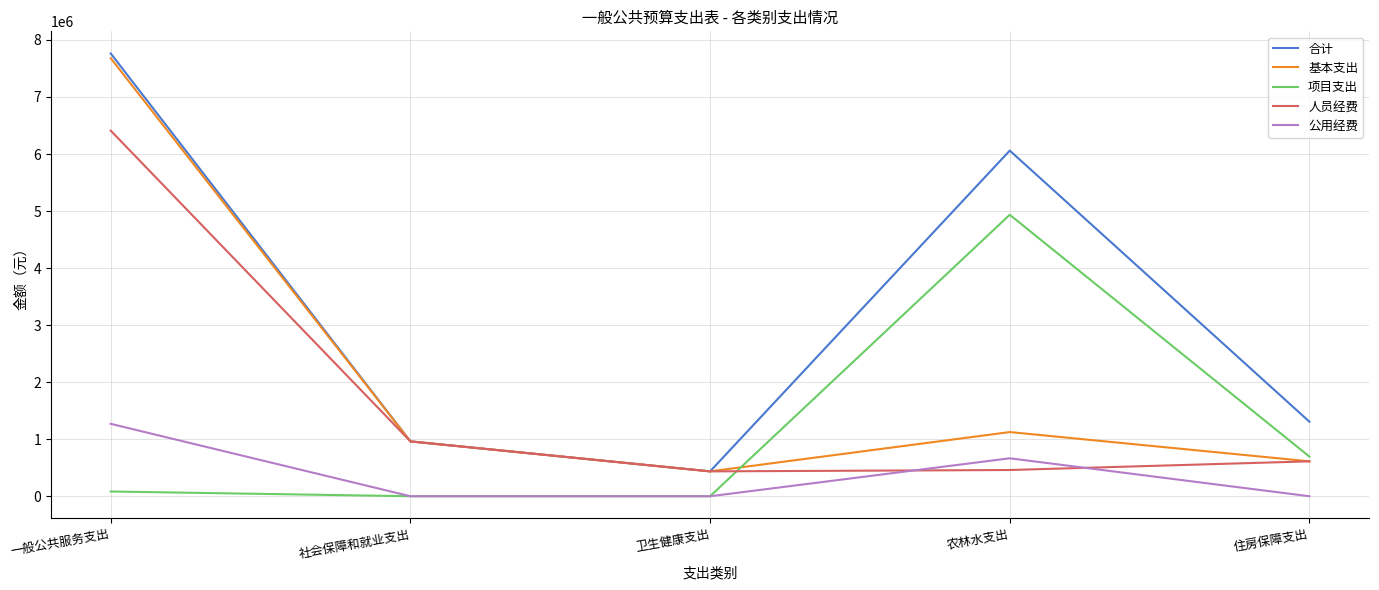

At which category is the sum across all series the highest?

一般公共服务支出